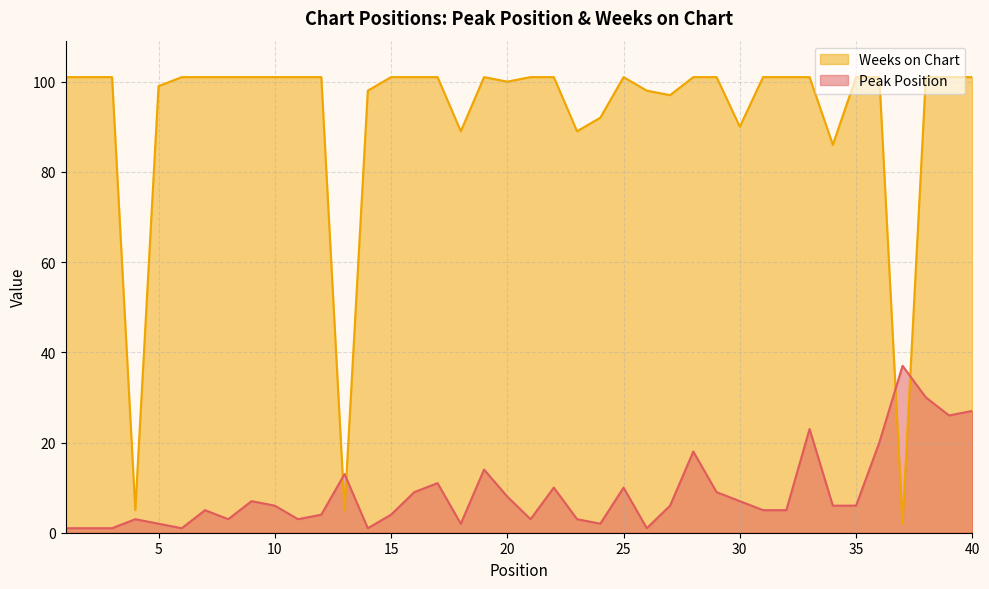

At how many categories does at least one series exceed 64?

37